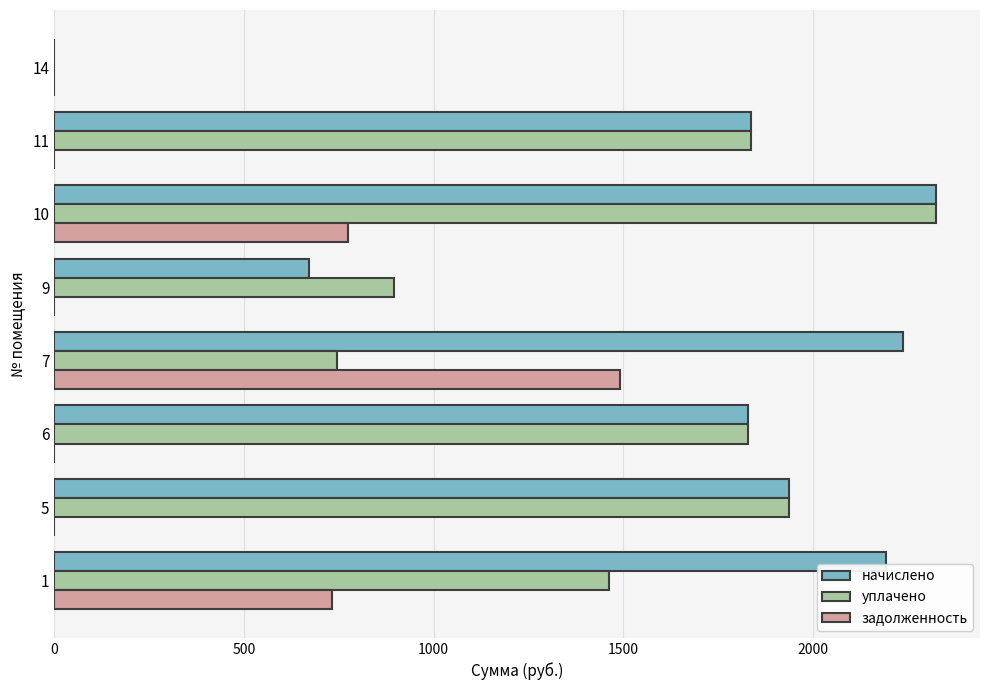

Which series changed the most between 1 and 10?

уплачено